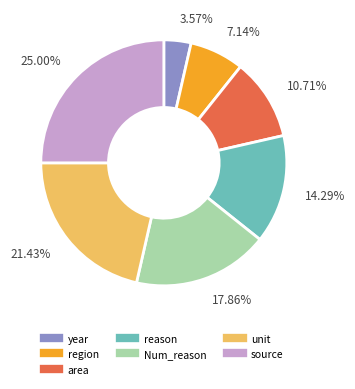

What is the ratio of the value at region to the value at reason?

0.5